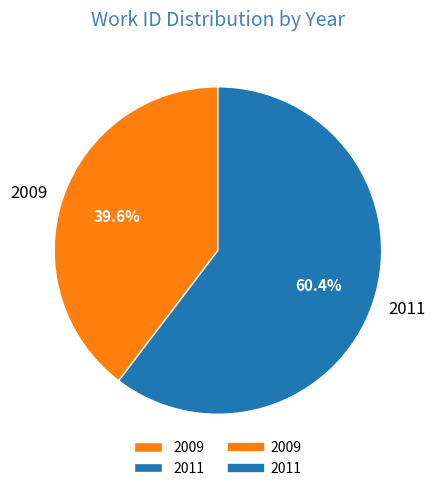

Which slice is the smallest?

2009